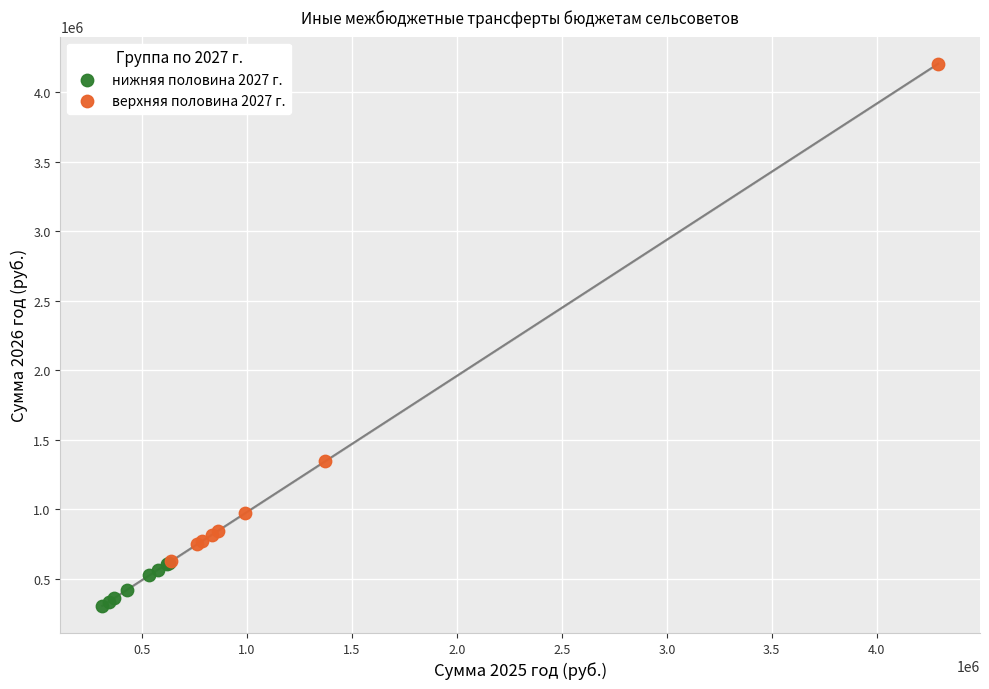

Which series has the widest spread of Y values?

верхняя половина 2027 г.